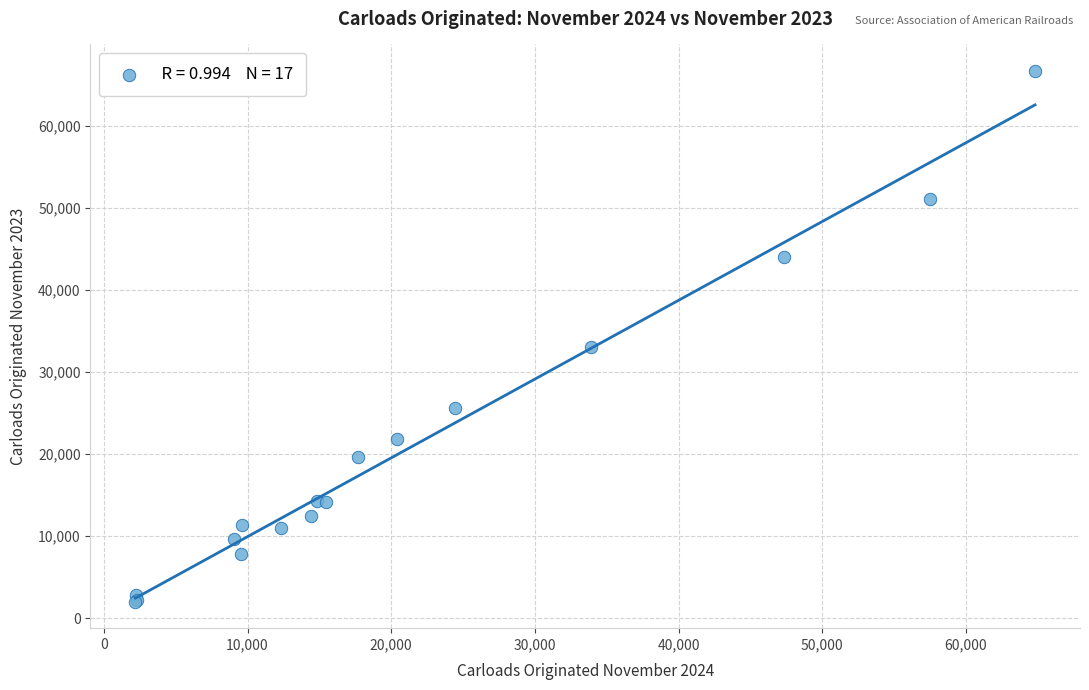

What Y value in the scatter plot is closest to 34336?

33018